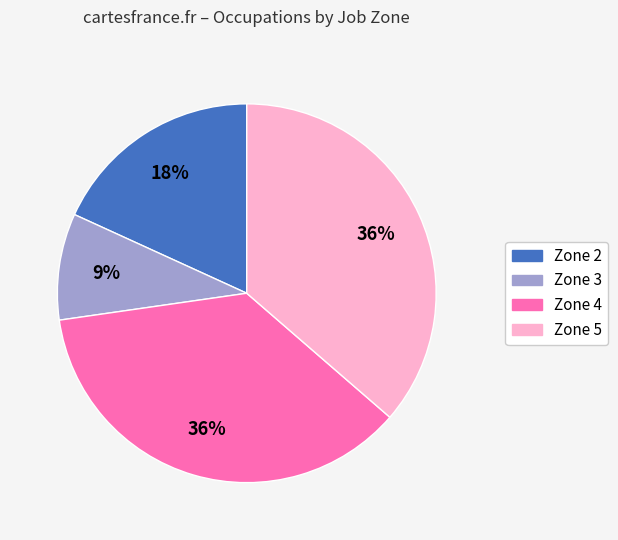

To the nearest percent, what is the difference between the largest and smallest slice percentages?

27%